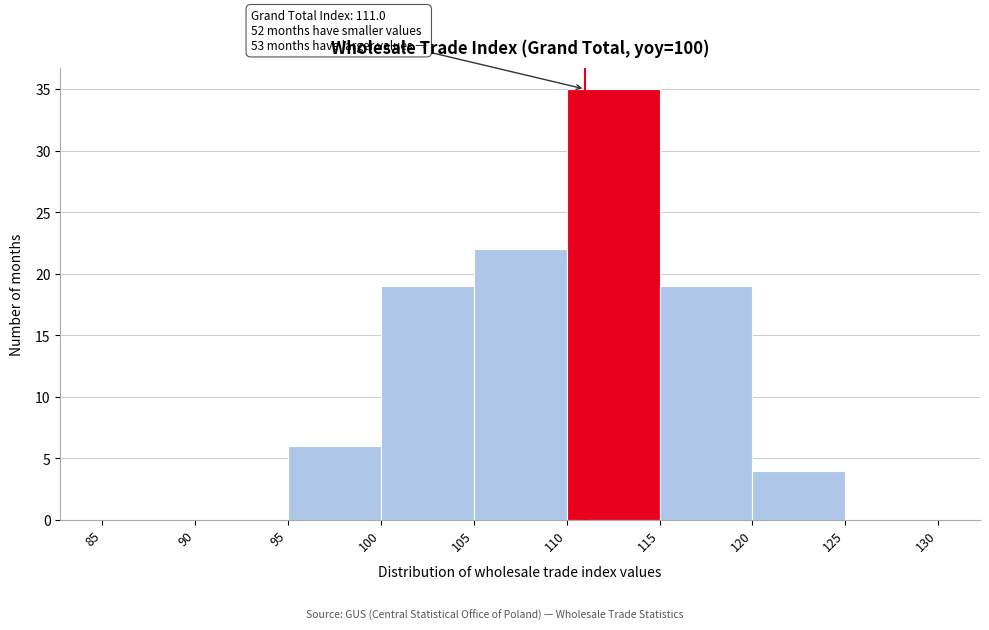

Which range on the x-axis has the tallest bar?

110 to 115